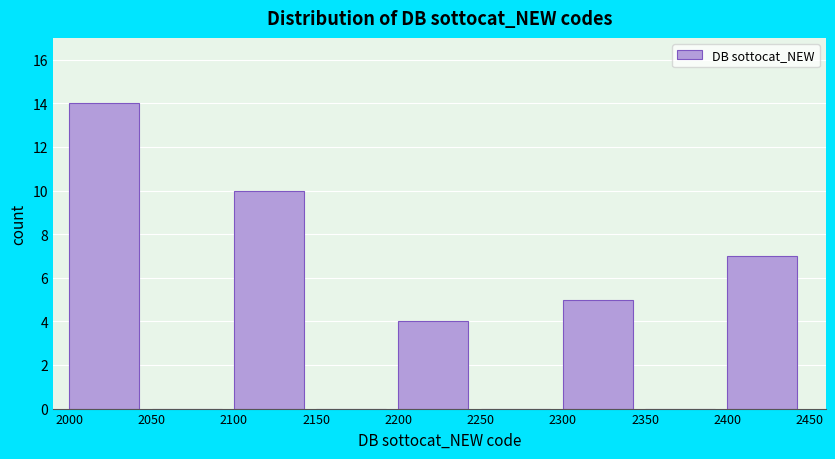

Over which range of the x-axis is the bar tallest?

2000 to 2050